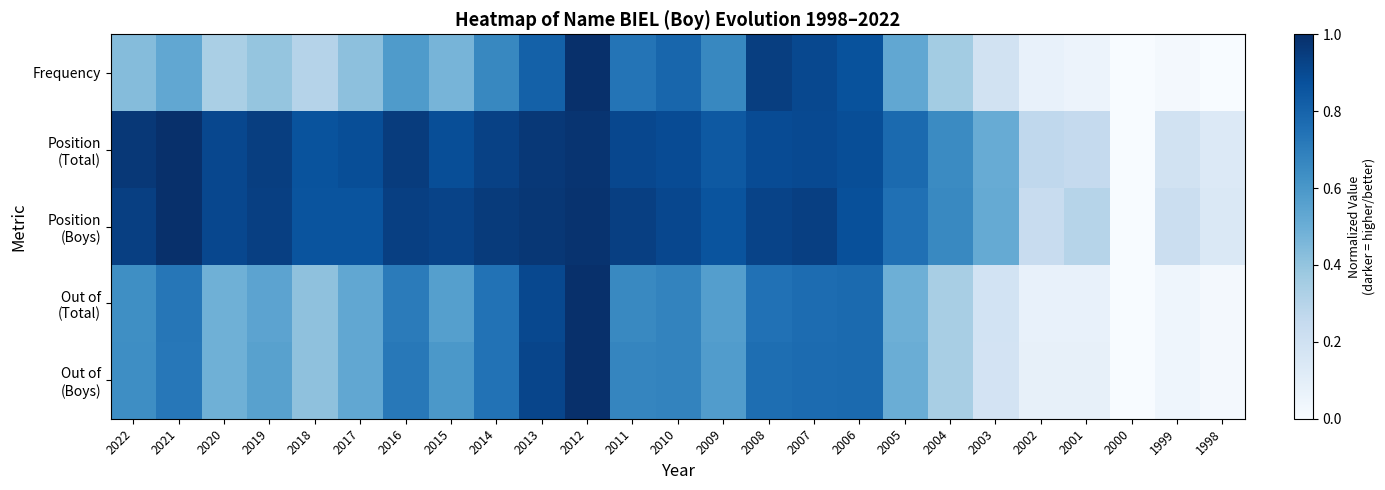

Between 2010 and 2016, which is larger?

2010